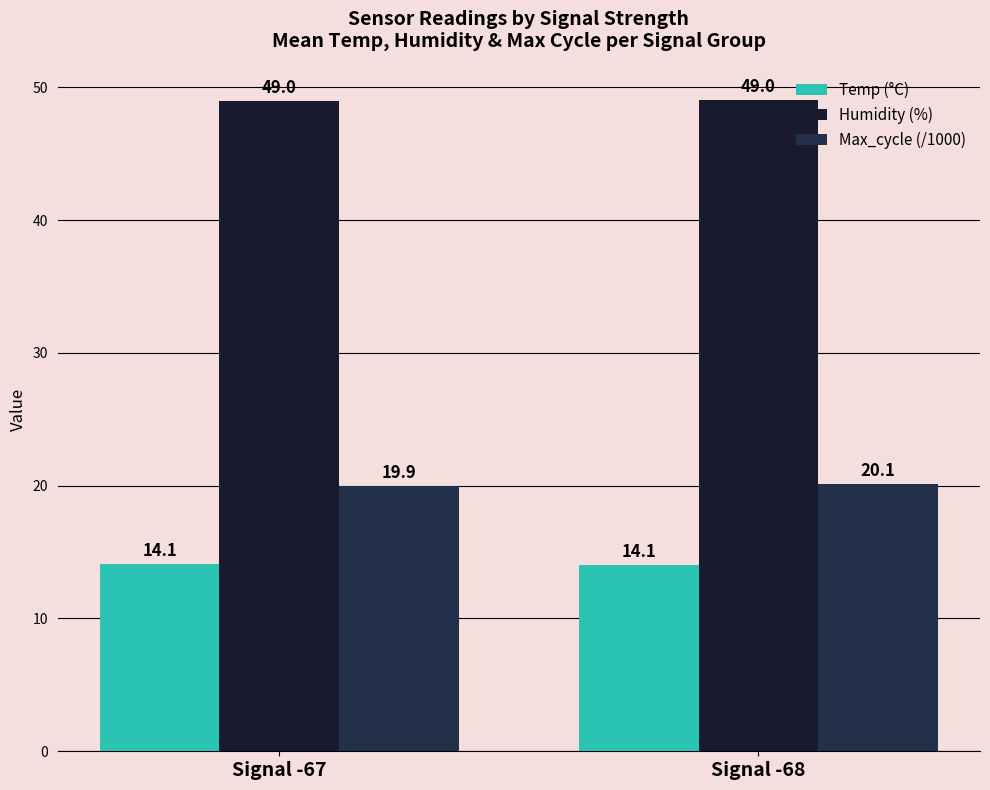

Count the number of categories in the chart.

2